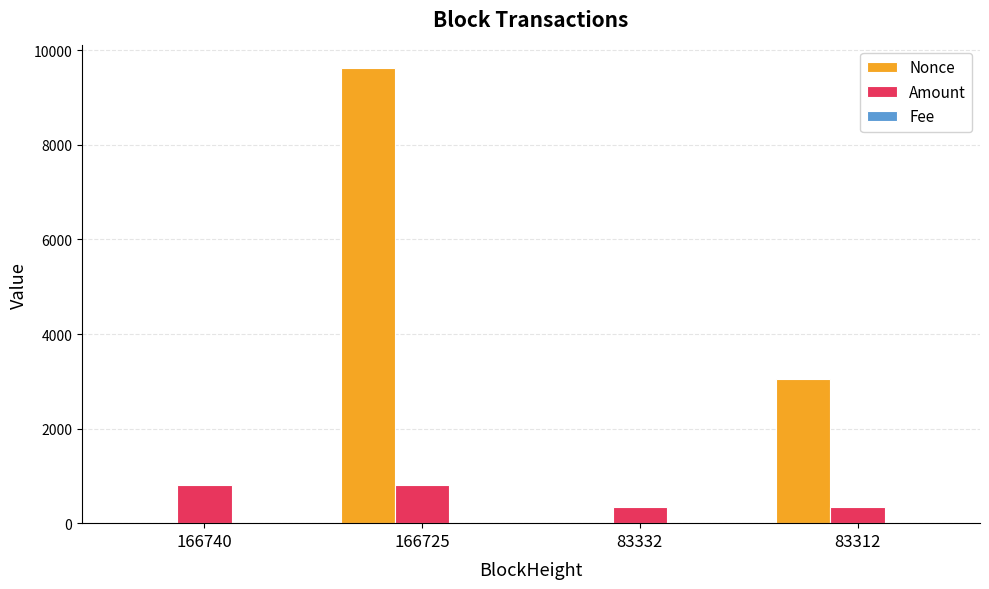

Which series has the widest spread of values?

Nonce